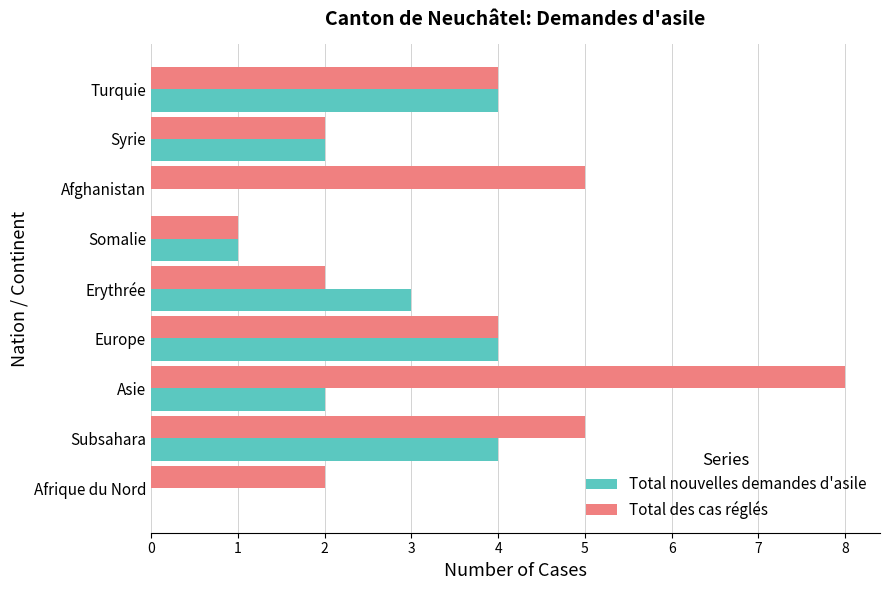

Which category has the highest value across all series?

Asie